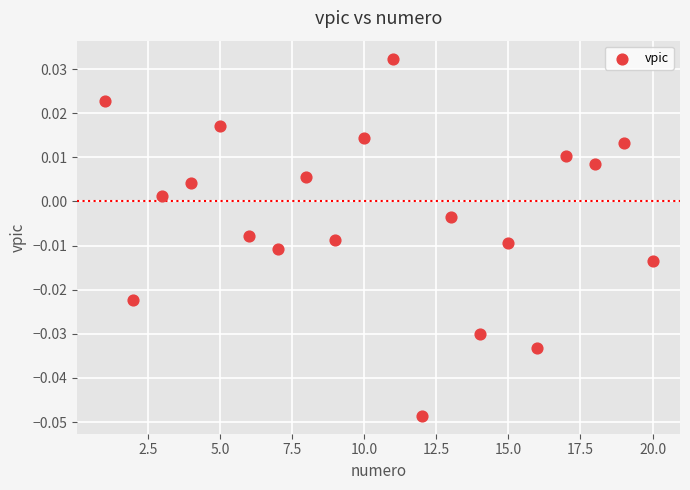

What is the range of X values (max minus min)?

19.0